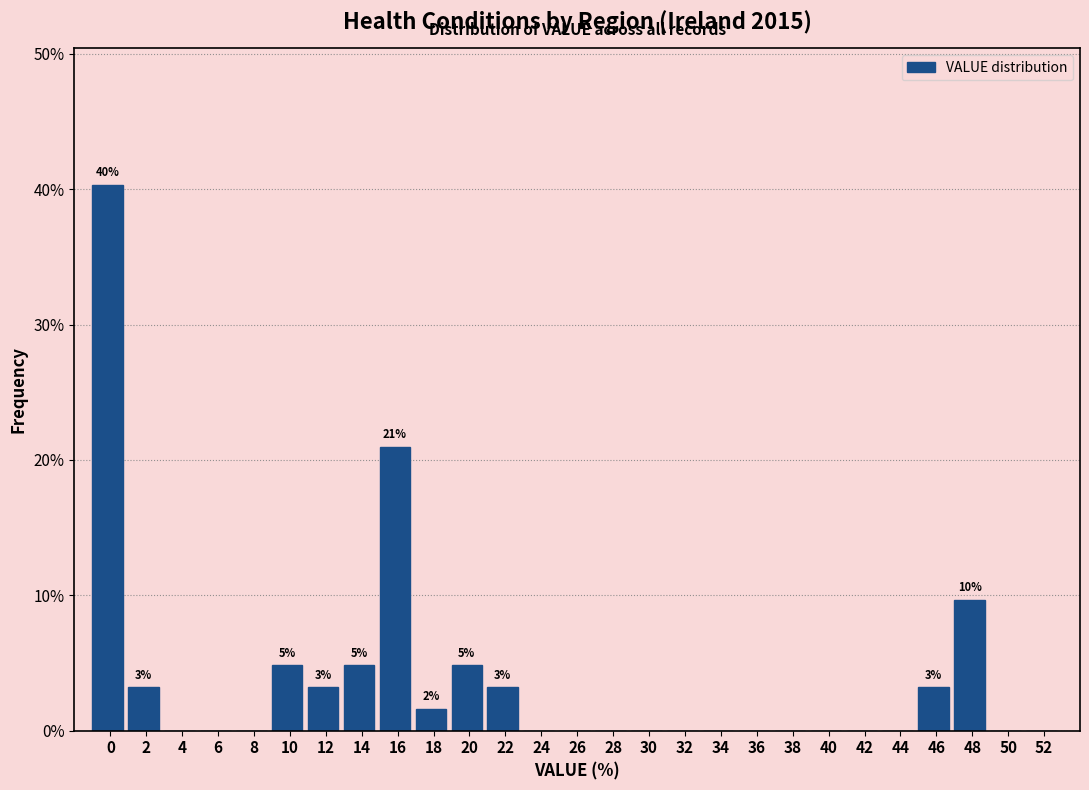

Reading left to right, what are all the values shown in this chart?

0=40.3	2=3.2	4=0.0	6=0.0	8=0.0	10=4.8	12=3.2	14=4.8	16=21.0	18=1.6	20=4.8	22=3.2	24=0.0	26=0.0	28=0.0	30=0.0	32=0.0	34=0.0	36=0.0	38=0.0	40=0.0	42=0.0	44=0.0	46=3.2	48=9.7	50=0.0	52=0.0